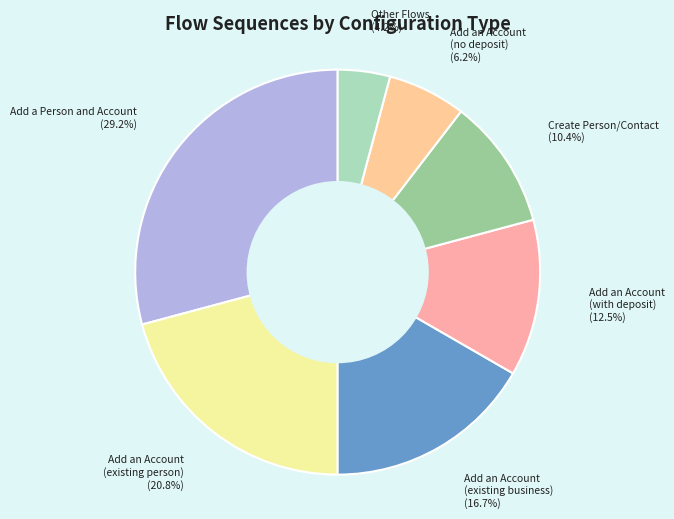

Which slice is the smallest?

Other Flows (4.2%)